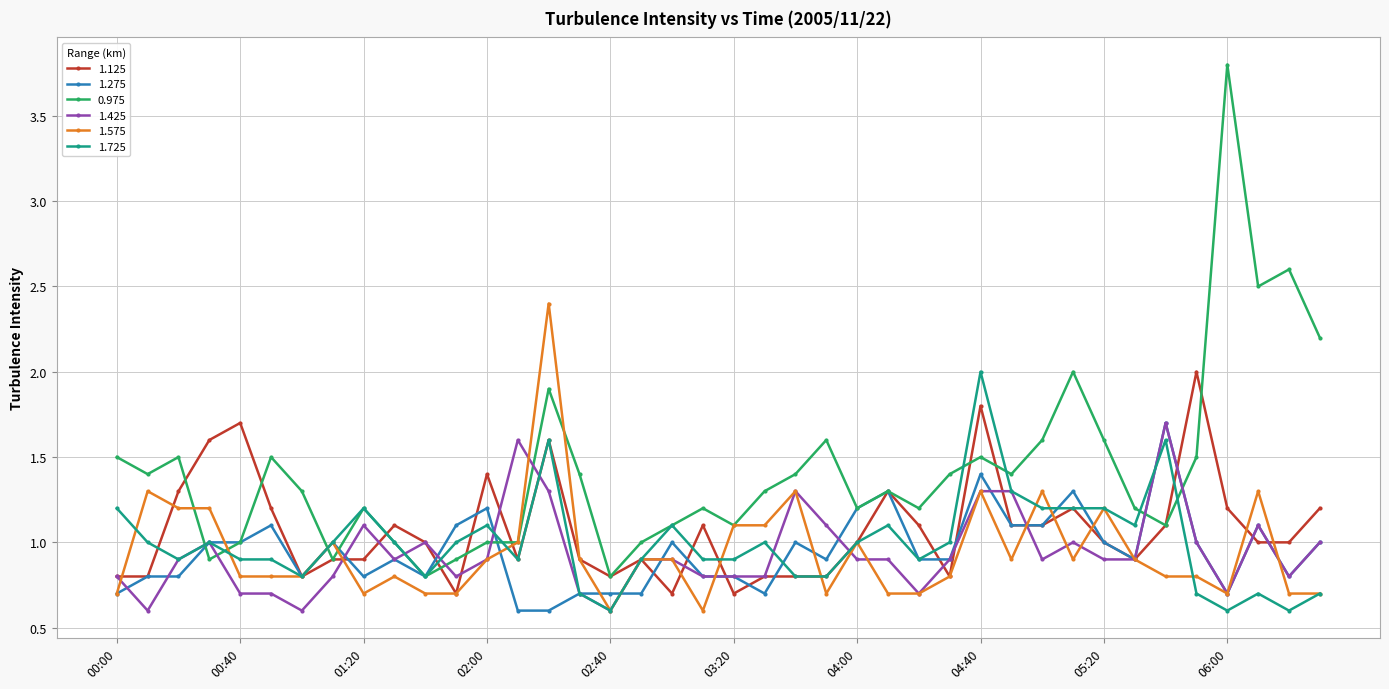

How many lines are shown in the chart?

6